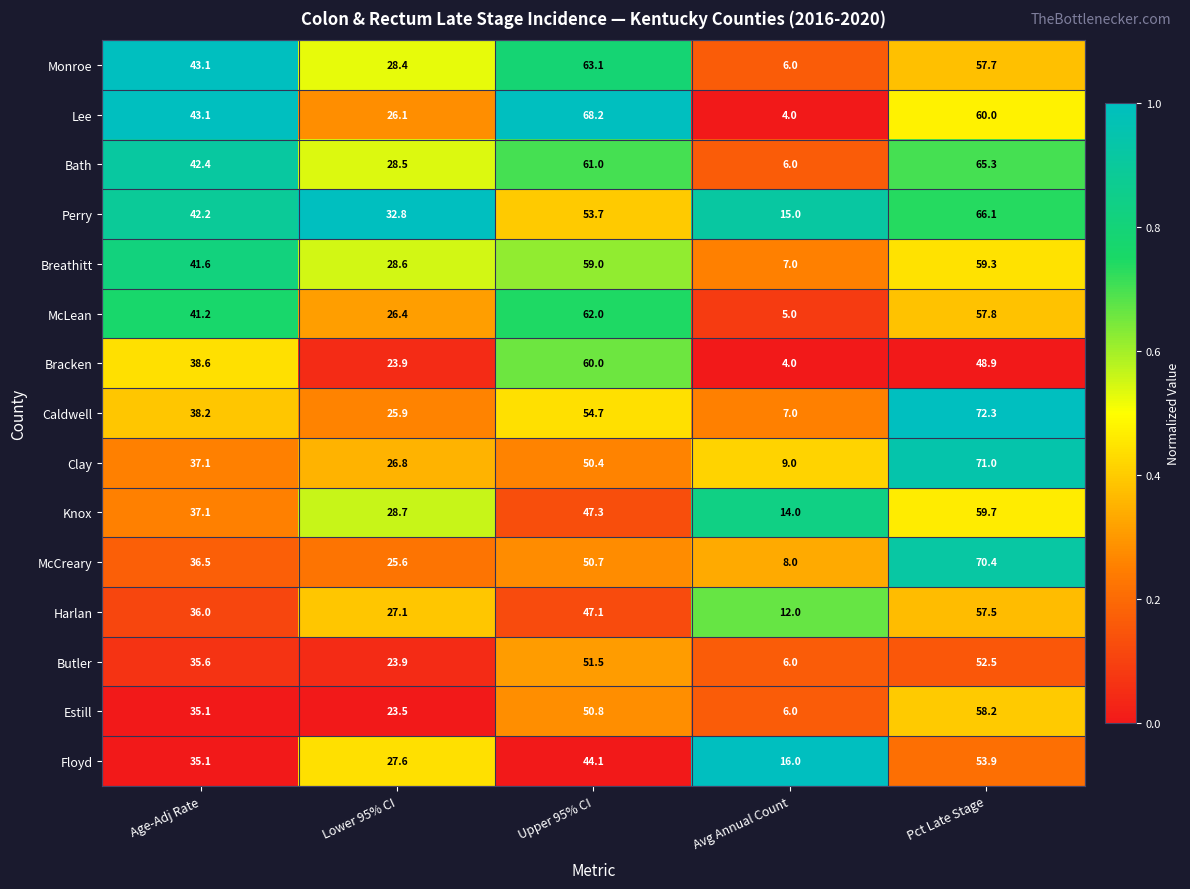

The value of Caldwell at Age-Adj Rate is 38.2. True or false?

True